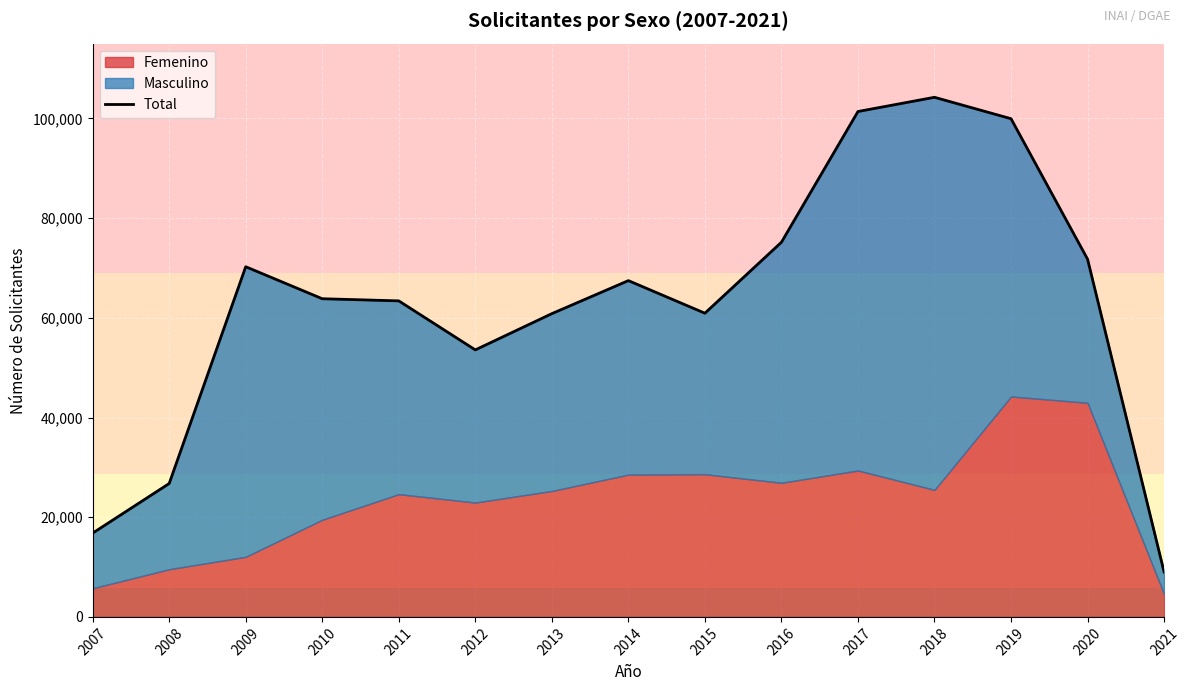

Approximately how many times larger is the value at 2016 compared to 2012?

1.4